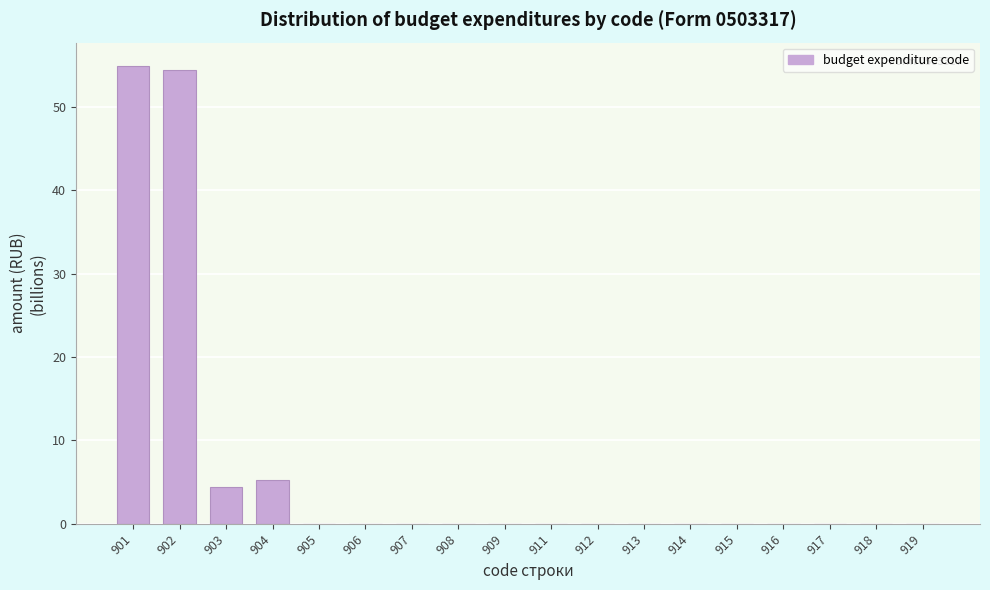

Which has a higher value, 901 or 912?

901